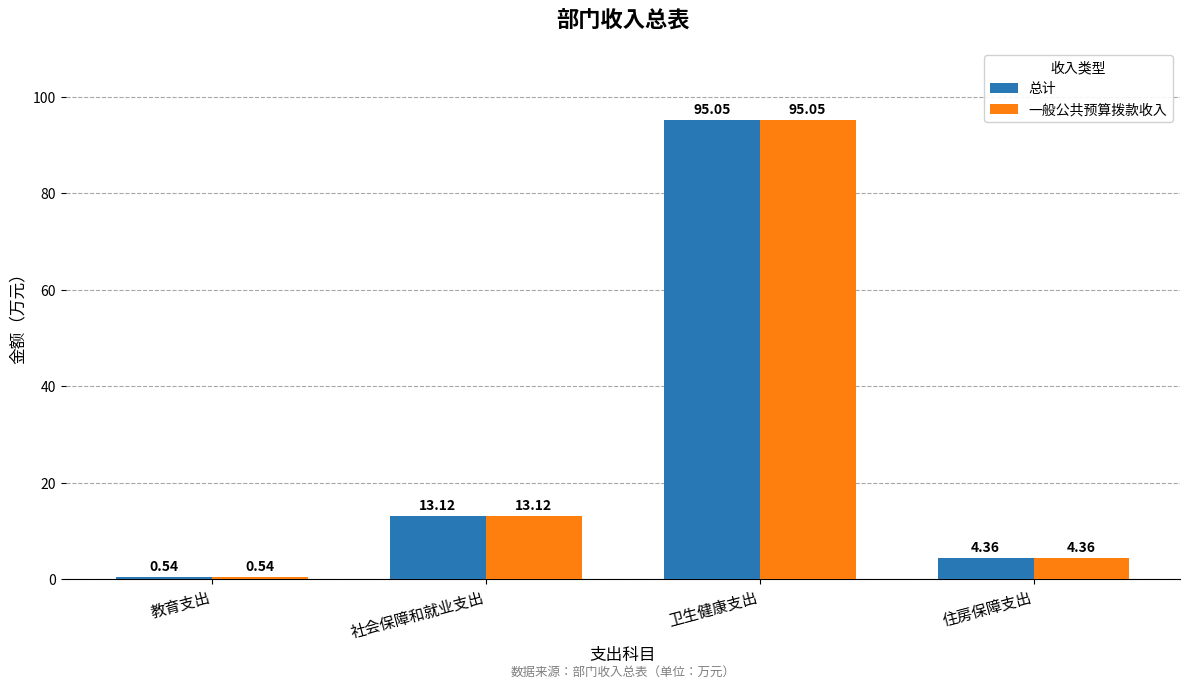

At which category is the sum across all series the highest?

卫生健康支出